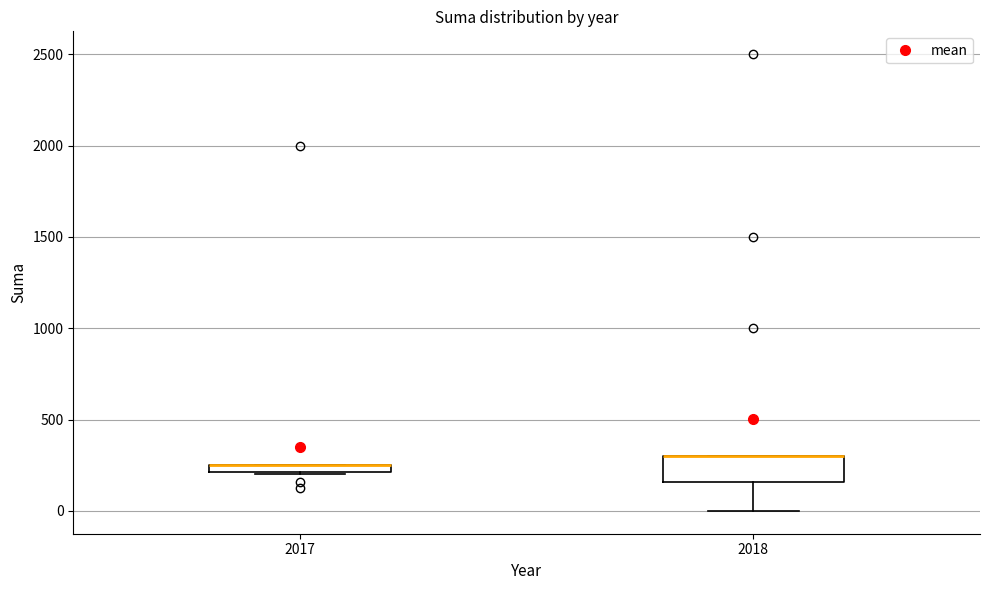

Which box is the tallest, from its lower edge to its upper edge?

2018